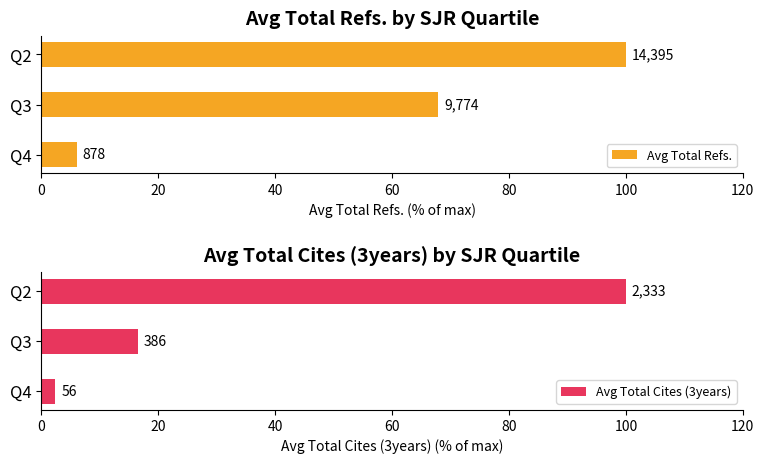

Rank the series at Q3 from highest to lowest value.

Avg Total Refs., Avg Total Cites (3years)